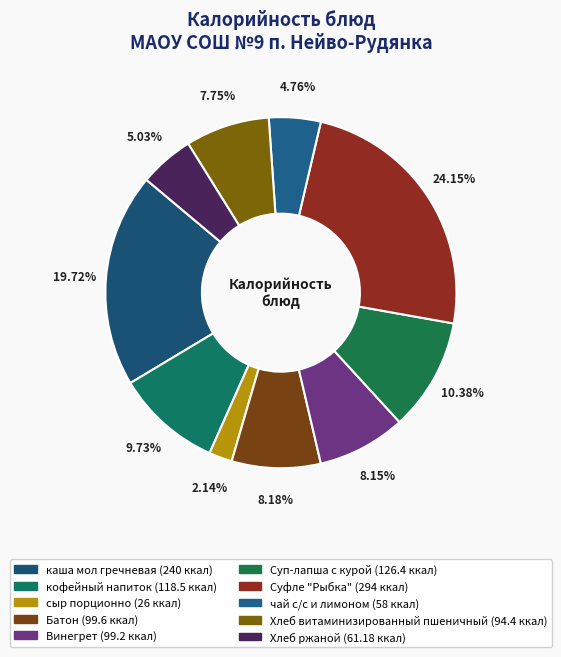

What is the ratio of the value at Суп-лапша с курой to the value at Винегрет?

1.3